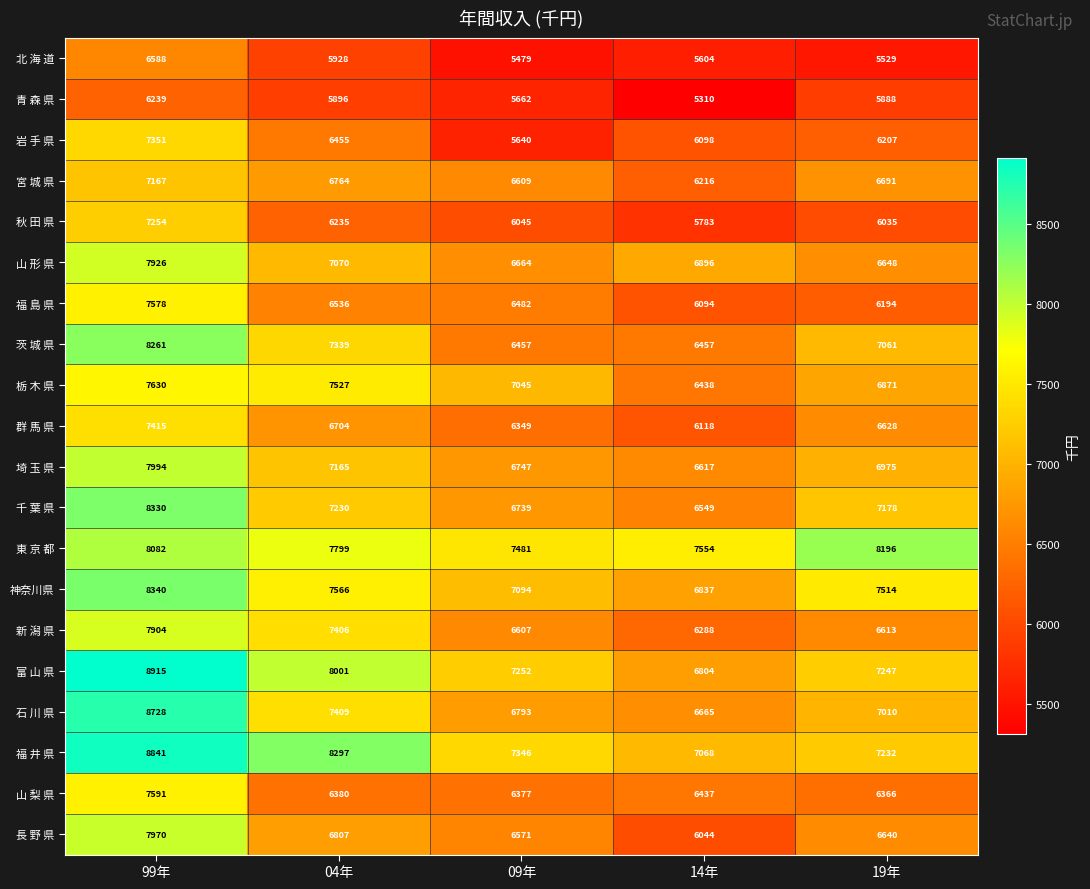

Is it true that 埼 玉 県 equals 7994 at 99年?

True